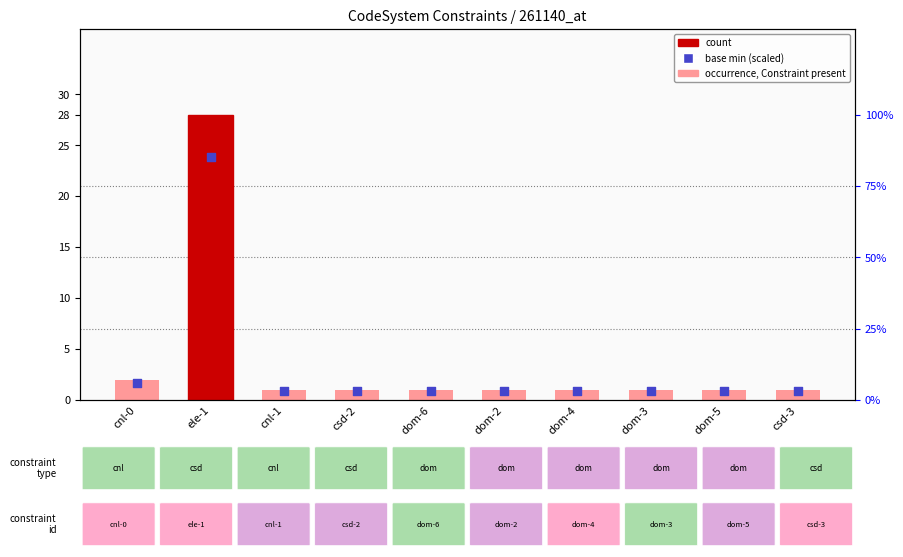

What is the total value across all series at dom-2?

1.9